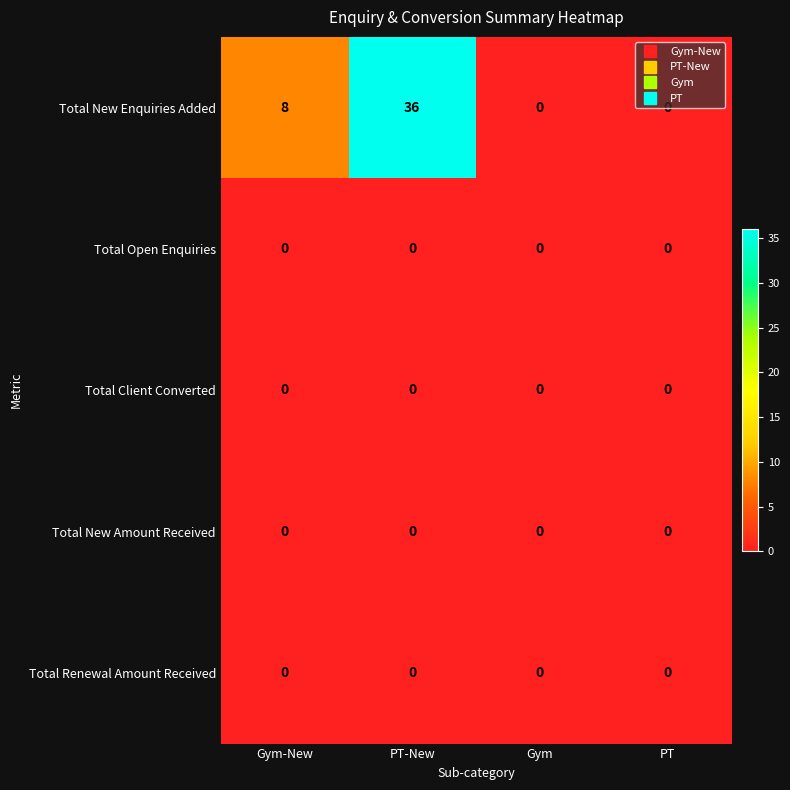

Which series changed the most between Gym-New and Gym?

Total New Enquiries Added